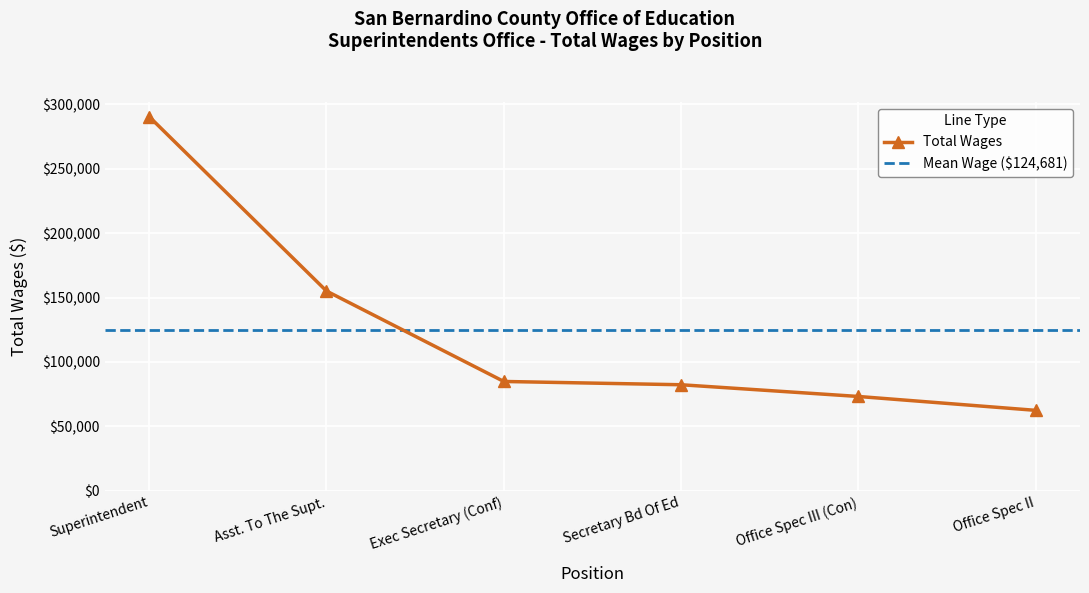

What is the label of the 5th point from the right?

Asst. To The Supt.